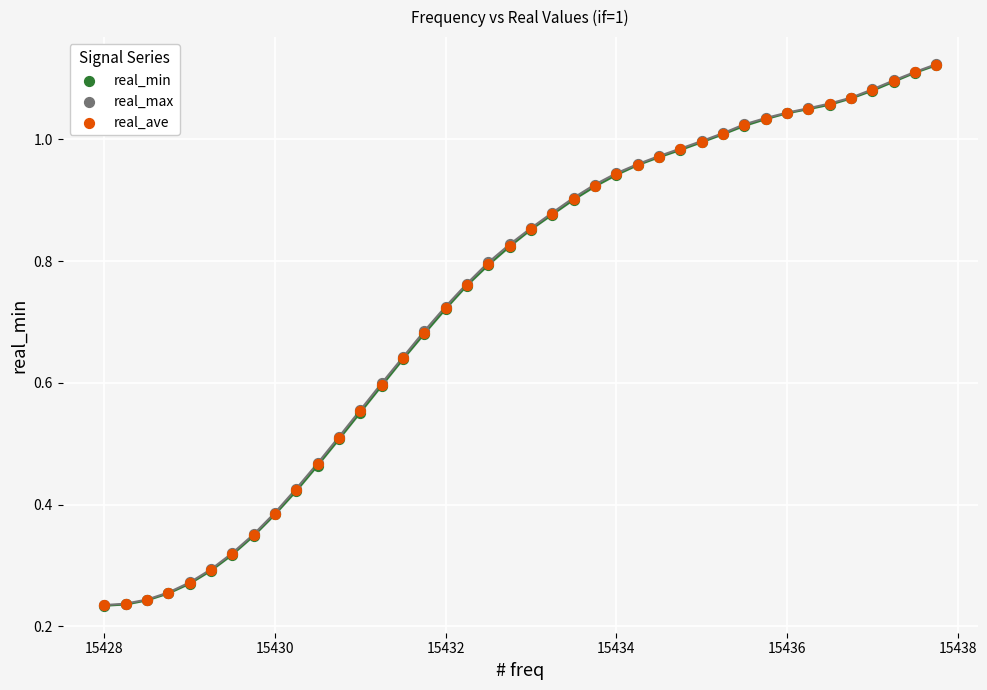

Which series has the largest Y range (max minus min)?

real_max